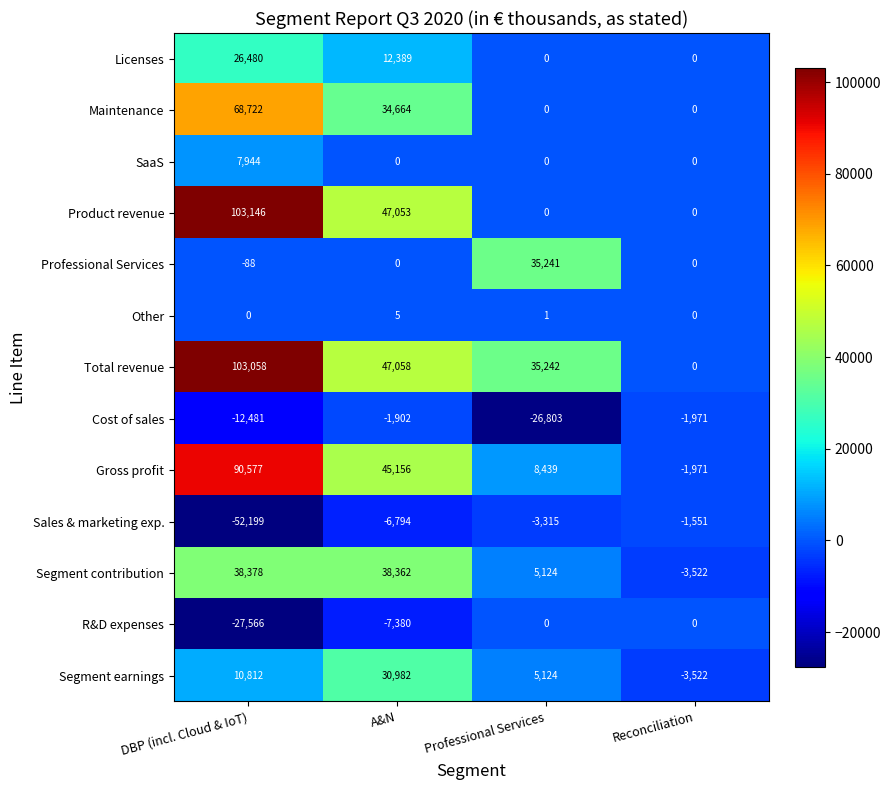

What is the difference between the R&D expenses values at DBP (incl. Cloud & IoT) and Reconciliation?

27566